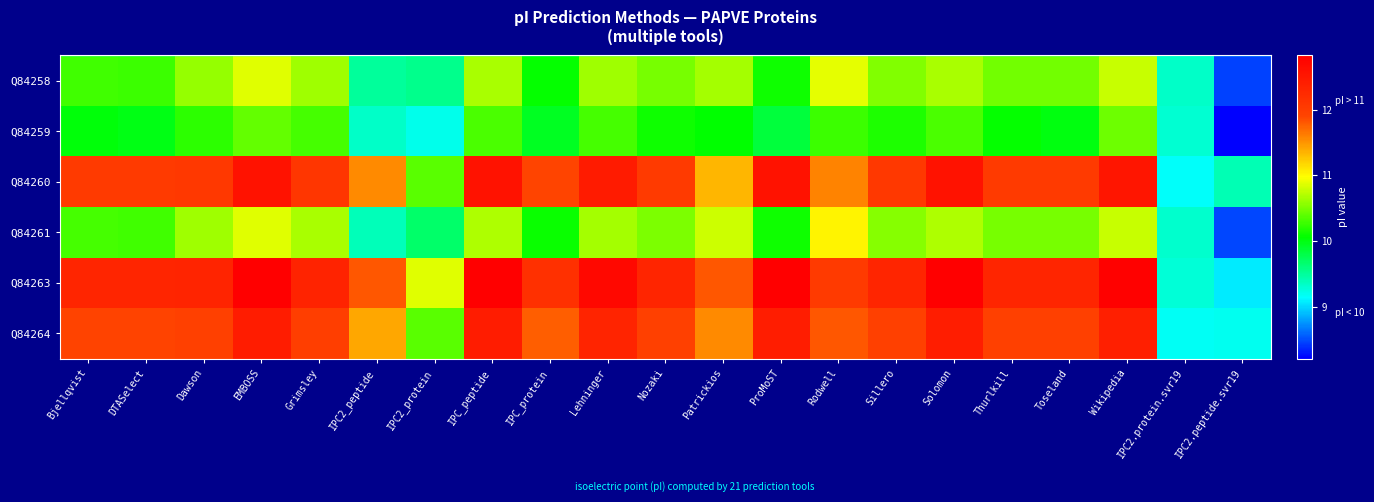

Reading right to left, what are all the values shown in this chart?

Q84258: IPC2.peptide.svr19=8.5	IPC2.protein.svr19=9.3	Wikipedia=10.8	Toseland=10.5	Thurlkill=10.5	Solomon=10.7	Sillero=10.5	Rodwell=10.9	ProMoST=10.1	Patrickios=10.7	Nozaki=10.5	Lehninger=10.6	IPC_protein=10.1	IPC_peptide=10.7	IPC2_protein=9.6	IPC2_peptide=9.5	Grimsley=10.6	EMBOSS=10.9	Dawson=10.6	DTASelect=10.3	Bjellqvist=10.3
Q84259: IPC2.peptide.svr19=8.2	IPC2.protein.svr19=9.3	Wikipedia=10.5	Toseland=10.0	Thurlkill=10.1	Solomon=10.3	Sillero=10.2	Rodwell=10.3	ProMoST=9.8	Patrickios=10.1	Nozaki=10.1	Lehninger=10.3	IPC_protein=9.9	IPC_peptide=10.3	IPC2_protein=9.2	IPC2_peptide=9.3	Grimsley=10.3	EMBOSS=10.4	Dawson=10.2	DTASelect=10.0	Bjellqvist=10.0
Q84260: IPC2.peptide.svr19=9.4	IPC2.protein.svr19=9.2	Wikipedia=12.5	Toseland=12.0	Thurlkill=12.0	Solomon=12.6	Sillero=12.1	Rodwell=11.6	ProMoST=12.6	Patrickios=11.3	Nozaki=12.0	Lehninger=12.5	IPC_protein=11.9	IPC_peptide=12.6	IPC2_protein=10.4	IPC2_peptide=11.6	Grimsley=12.1	EMBOSS=12.6	Dawson=12.1	DTASelect=12.0	Bjellqvist=12.0
Q84261: IPC2.peptide.svr19=8.5	IPC2.protein.svr19=9.3	Wikipedia=10.8	Toseland=10.5	Thurlkill=10.5	Solomon=10.7	Sillero=10.6	Rodwell=11.0	ProMoST=10.1	Patrickios=10.8	Nozaki=10.5	Lehninger=10.7	IPC_protein=10.1	IPC_peptide=10.7	IPC2_protein=9.7	IPC2_peptide=9.4	Grimsley=10.7	EMBOSS=10.9	Dawson=10.6	DTASelect=10.3	Bjellqvist=10.3
Q84263: IPC2.peptide.svr19=9.1	IPC2.protein.svr19=9.3	Wikipedia=12.8	Toseland=12.3	Thurlkill=12.3	Solomon=12.8	Sillero=12.3	Rodwell=12.0	ProMoST=12.8	Patrickios=11.8	Nozaki=12.3	Lehninger=12.7	IPC_protein=12.2	IPC_peptide=12.8	IPC2_protein=10.9	IPC2_peptide=11.8	Grimsley=12.4	EMBOSS=12.8	Dawson=12.3	DTASelect=12.3	Bjellqvist=12.3
Q84264: IPC2.peptide.svr19=9.2	IPC2.protein.svr19=9.2	Wikipedia=12.4	Toseland=11.9	Thurlkill=11.9	Solomon=12.4	Sillero=11.9	Rodwell=11.8	ProMoST=12.4	Patrickios=11.6	Nozaki=11.9	Lehninger=12.3	IPC_protein=11.8	IPC_peptide=12.4	IPC2_protein=10.4	IPC2_peptide=11.4	Grimsley=12.0	EMBOSS=12.4	Dawson=11.9	DTASelect=11.9	Bjellqvist=11.9